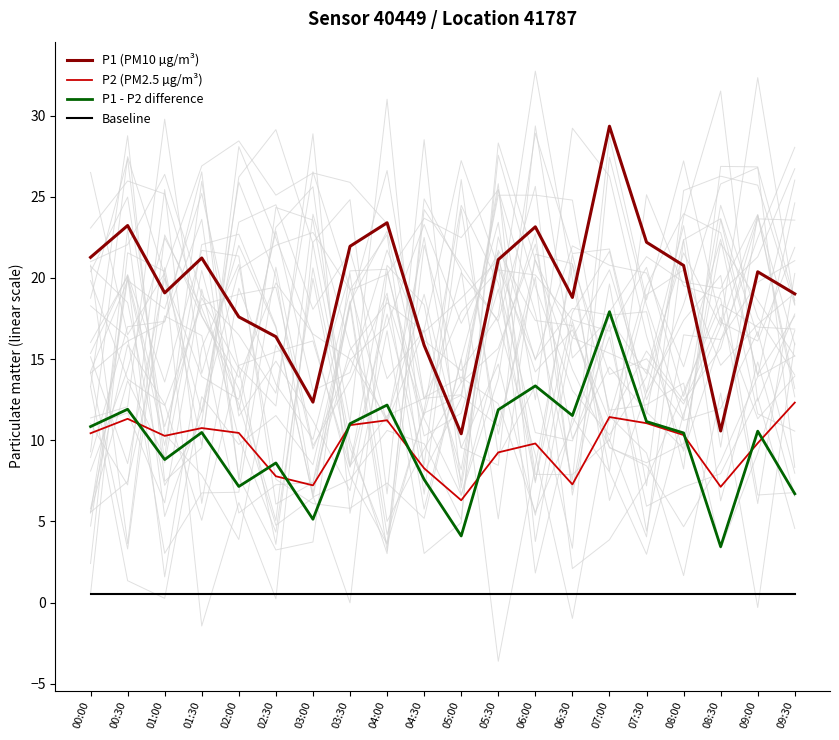

Rank the series at 01:00 from lowest to highest value.

Baseline, P1 - P2 difference, P2 (PM2.5 µg/m³), P1 (PM10 µg/m³)